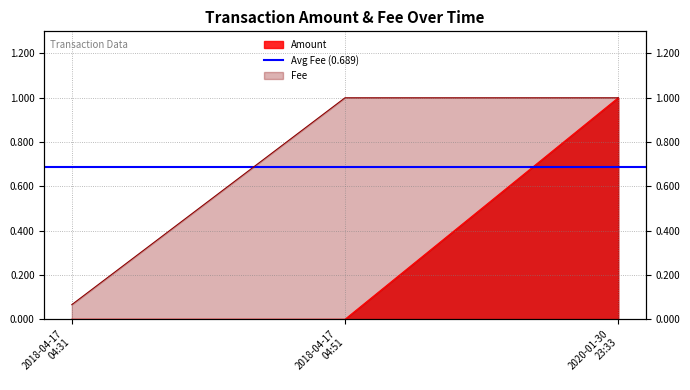

How many data points does each series have?

3